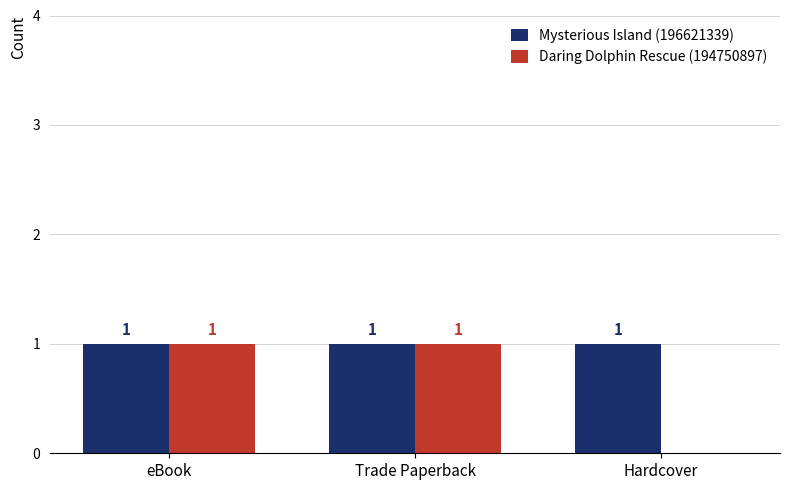

How many Daring Dolphin Rescue (194750897) values are between 0 and 1?

3